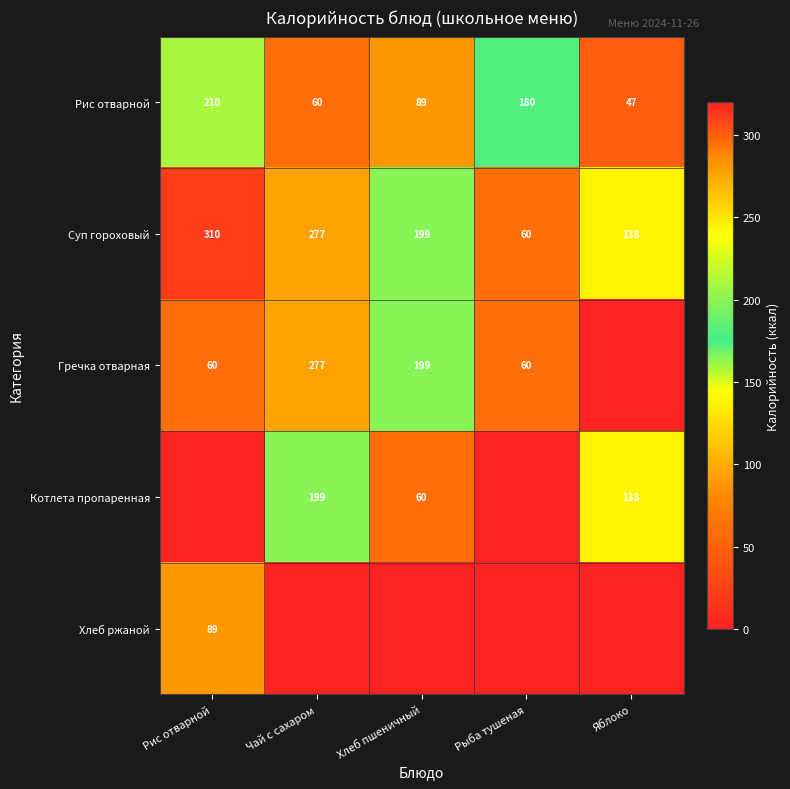

Which has a higher value, Яблоко or Рис отварной?

Рис отварной